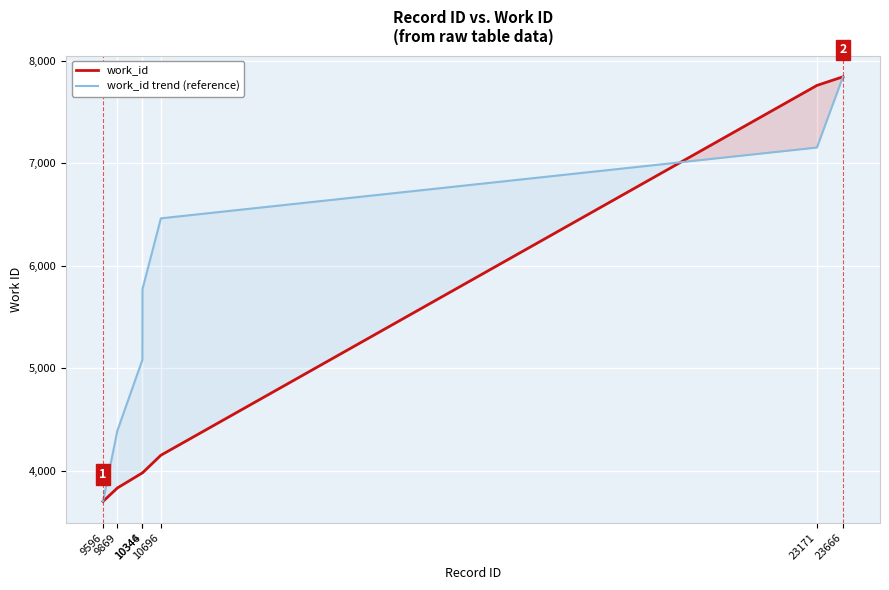

Which series has the largest total across all categories?

work_id trend (reference)